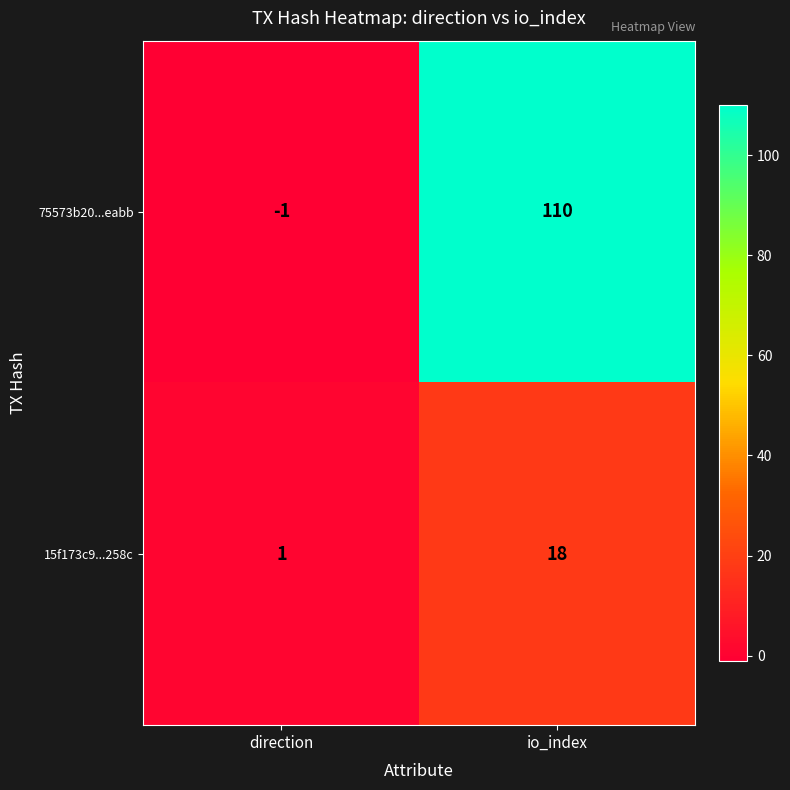

How many distinct data groups are displayed?

2